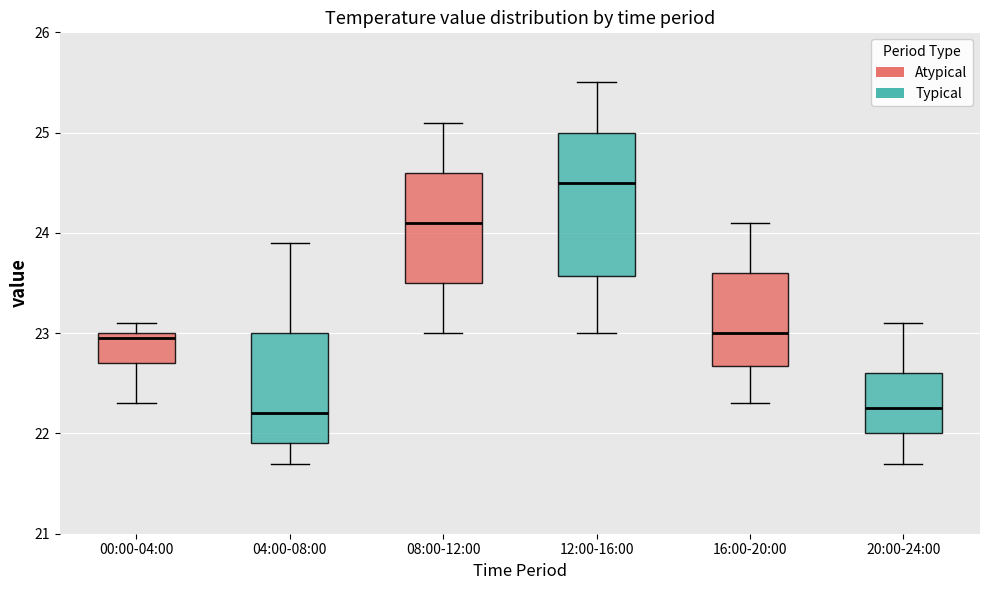

Reading left to right, read every box against the y-axis: the position of its median line, the range the box covers, and the ends of its whiskers. The values are not printed on the chart, so give them approximately, as read against the axis.

00:00-04:00: median 23.0 (just below the box's upper edge), box 22.7 to 23.0, whiskers 22.3 to 23.1
04:00-08:00: median 22.2, box 21.9 to 23.0, whiskers 21.7 to 23.9
08:00-12:00: median 24.1, box 23.5 to 24.6, whiskers 23.0 to 25.1
12:00-16:00: median 24.5, box 23.6 to 25.0, whiskers 23.0 to 25.5
16:00-20:00: median 23.0, box 22.7 to 23.6, whiskers 22.3 to 24.1
20:00-24:00: median 22.3, box 22.0 to 22.6, whiskers 21.7 to 23.1